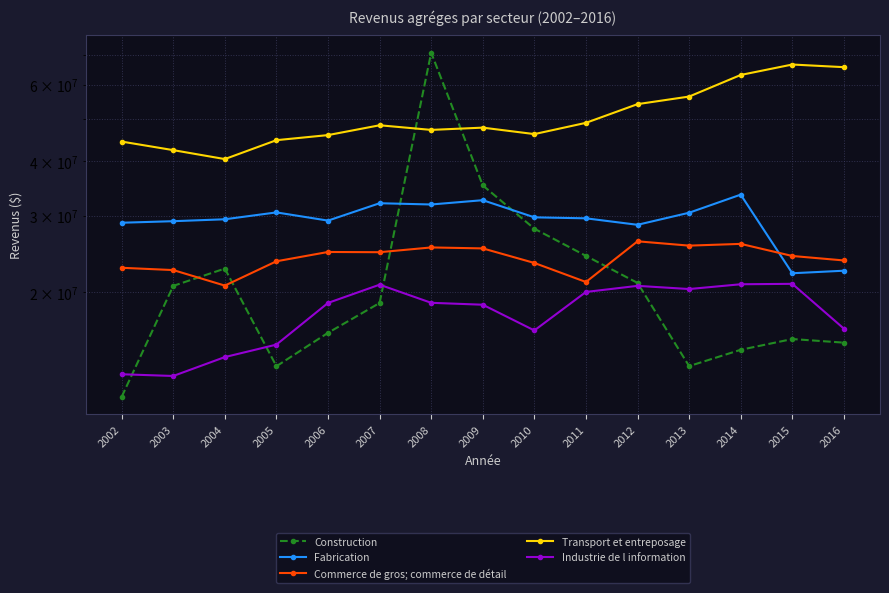

True or false: Commerce de gros; commerce de détail and Industrie de l information cross at least once.

False